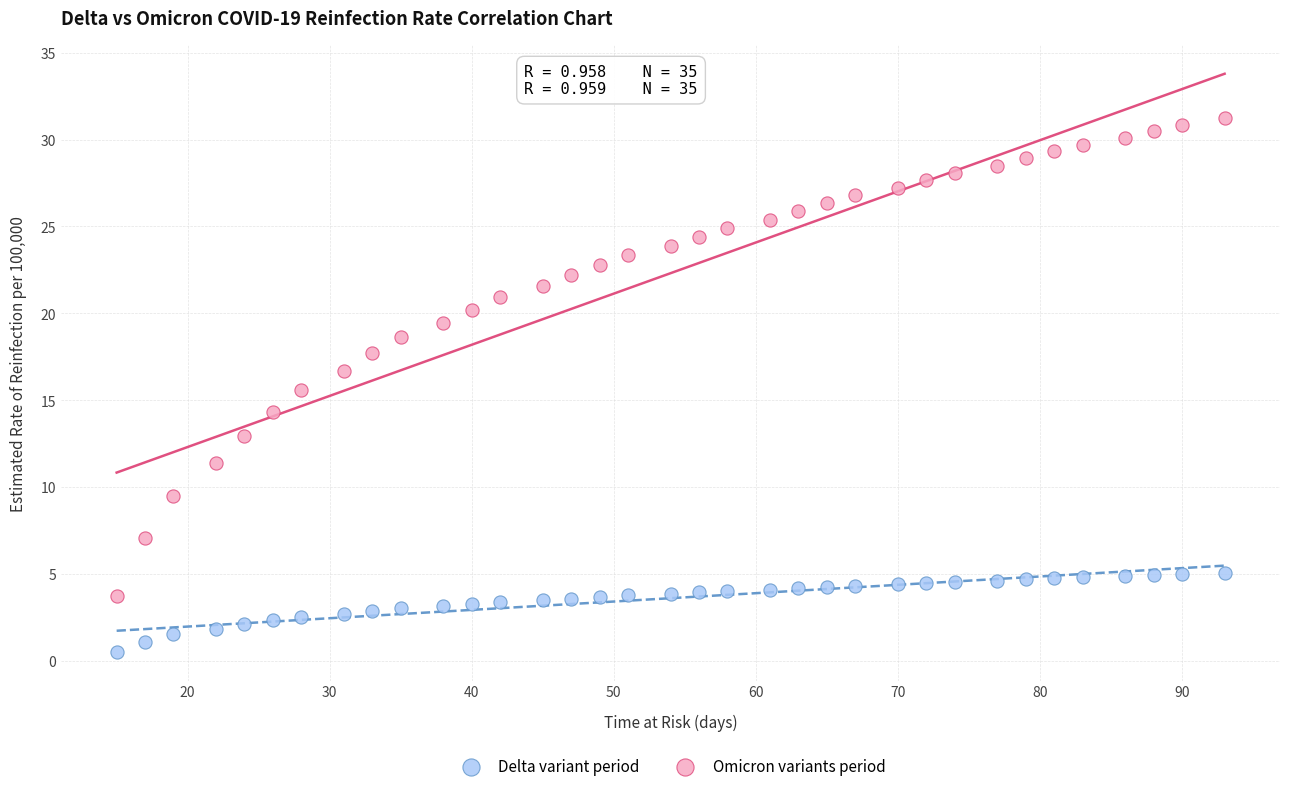

Which series contains the lowest Y value?

Delta variant period